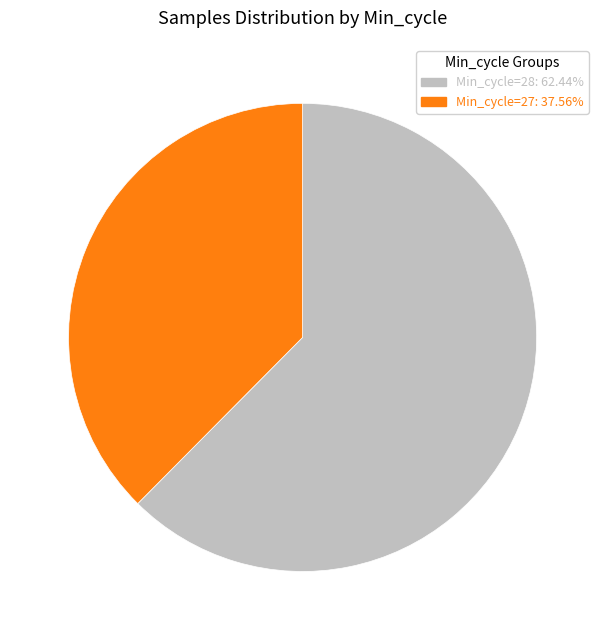

Is there a majority slice in this chart?

Yes